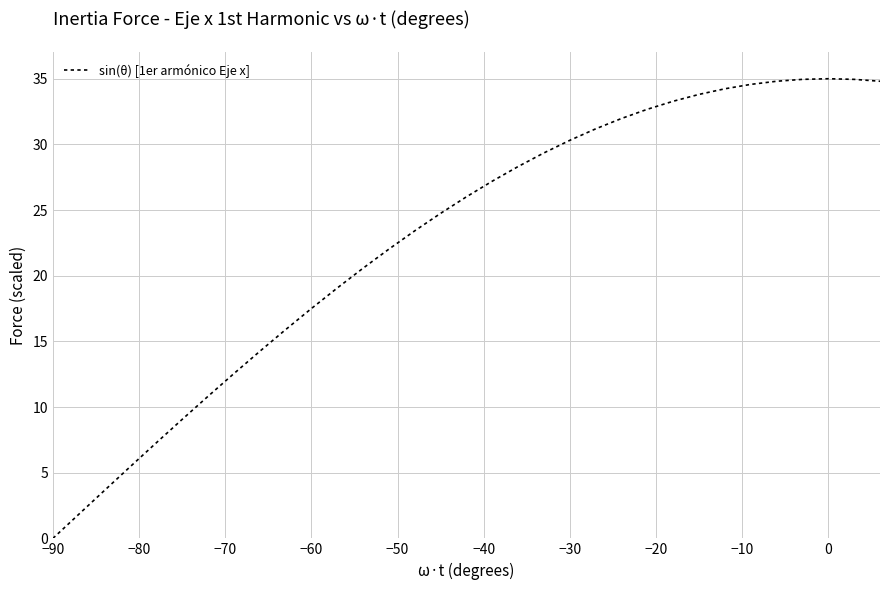

What is the maximum value shown in the chart?

35.0